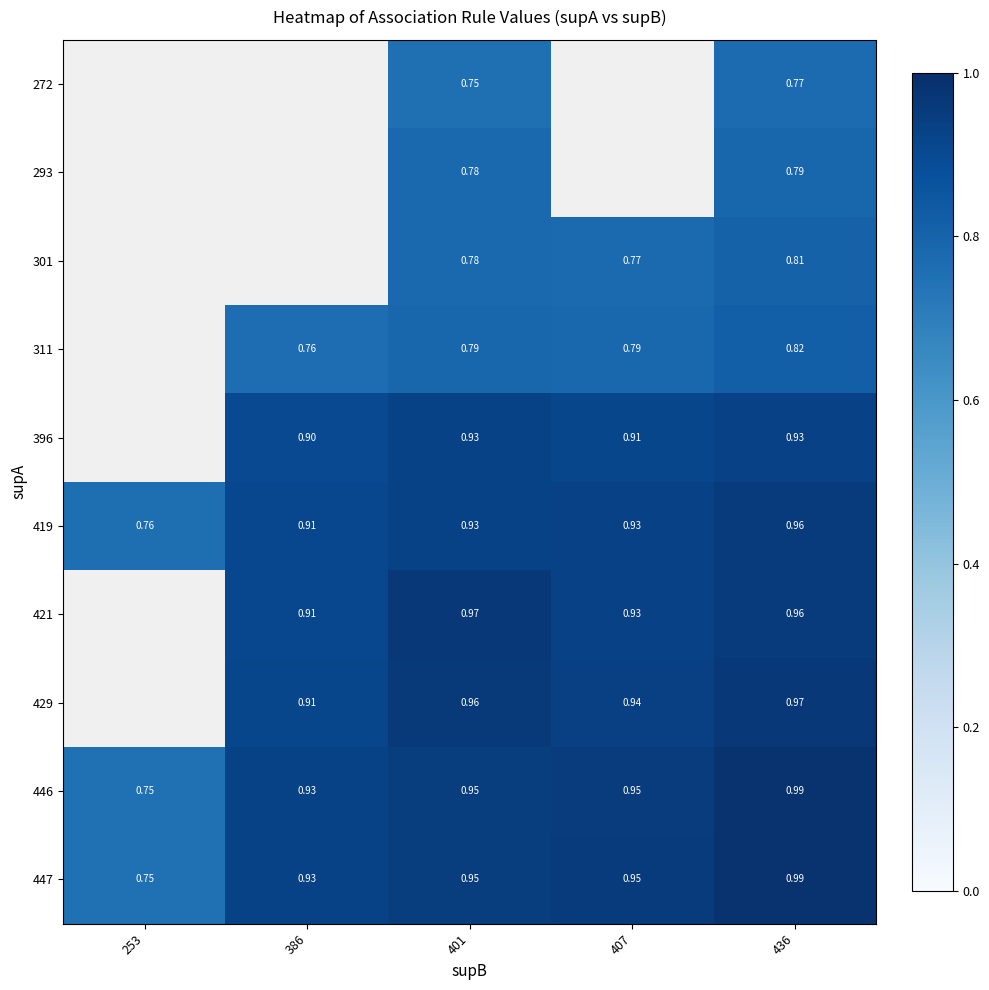

Is the value of 419 at 253 greater than the value of 272 at 436?

No